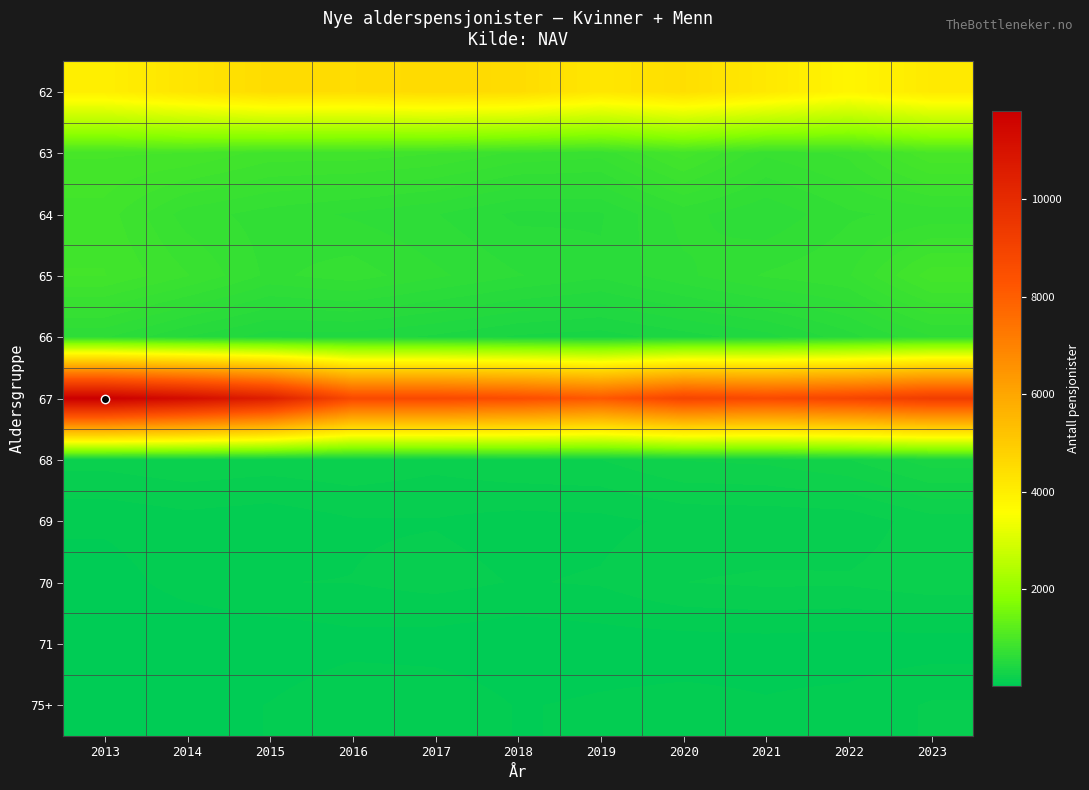

Which series changed the most between 2014 and 2020?

67